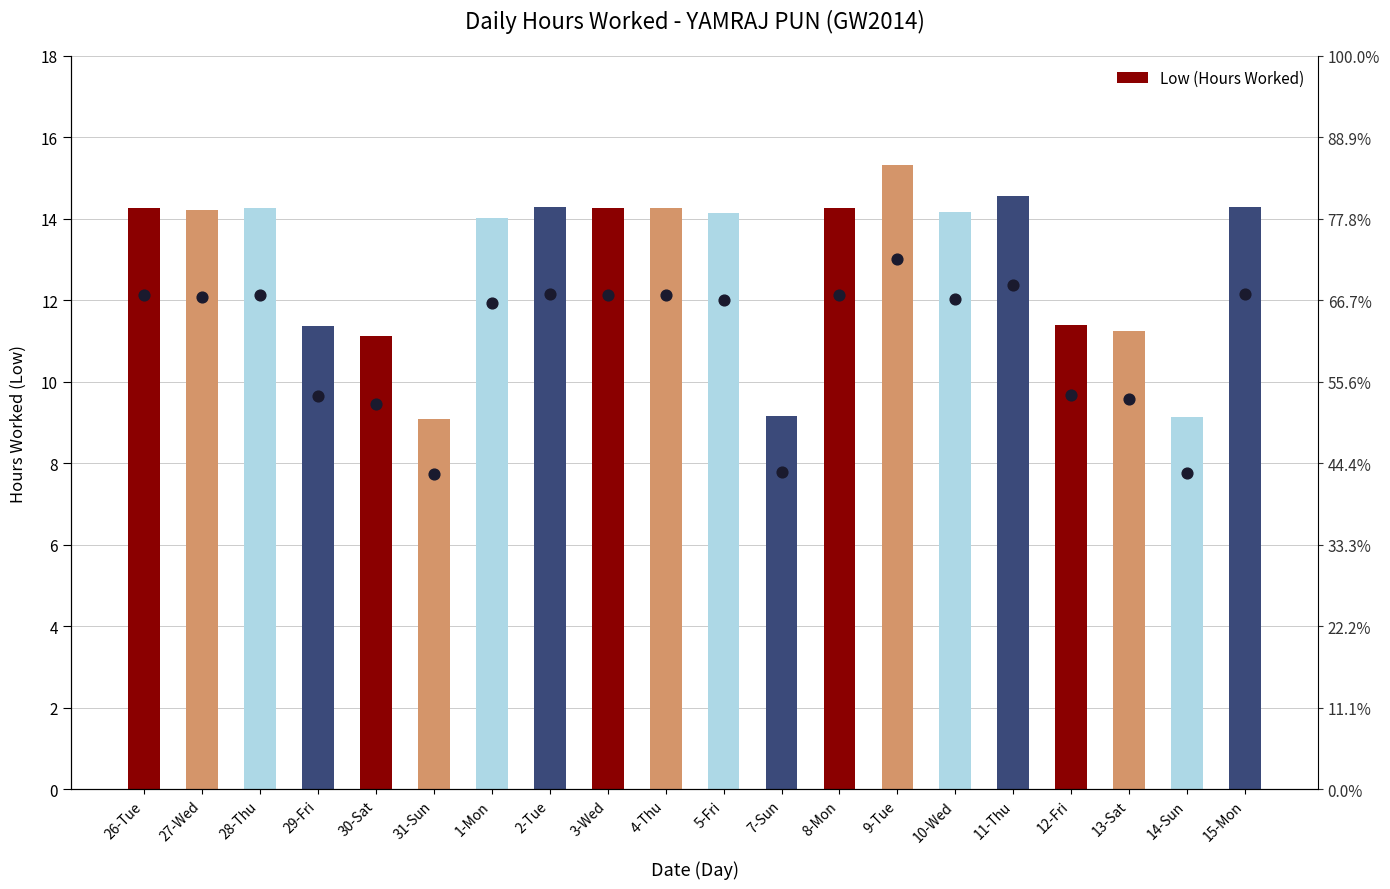

Approximately how many times larger is the value at 11-Thu compared to 12-Fri?

1.3